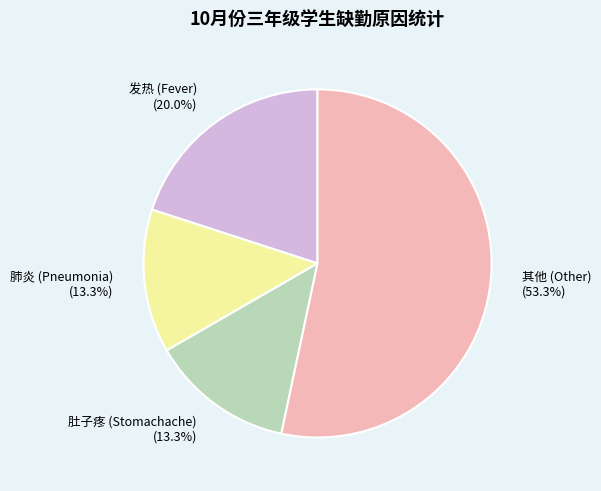

Is 发热 (Fever) the majority of the pie?

No